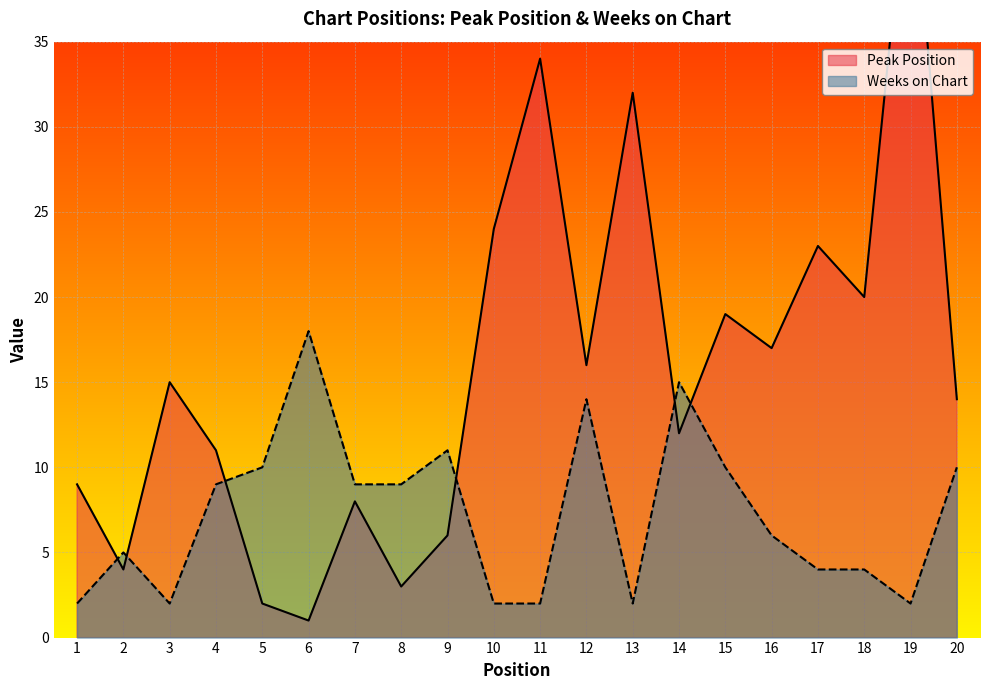

What is the value of the Peak Position point at the 4th from the left?

11